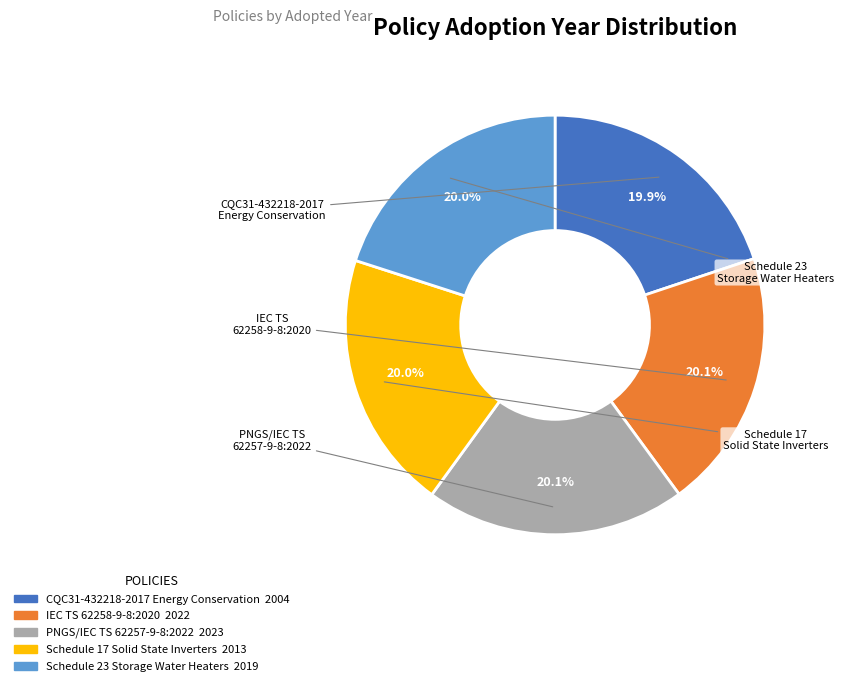

Do Schedule 23 Storage Water Heaters and IEC TS 62258-9-8:2020 together represent more than half of the pie?

No